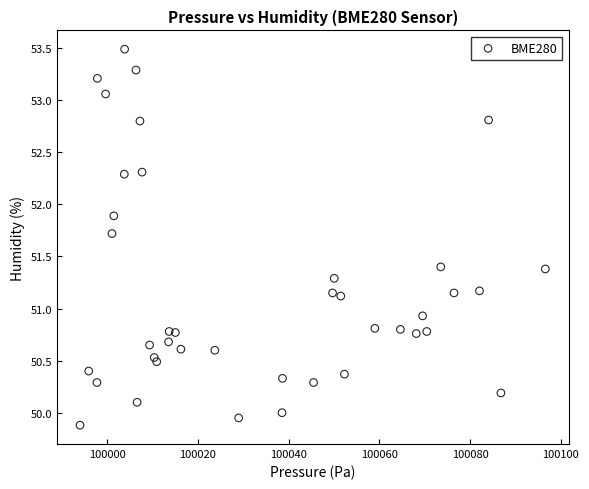

What is the range of X values (max minus min)?

102.5